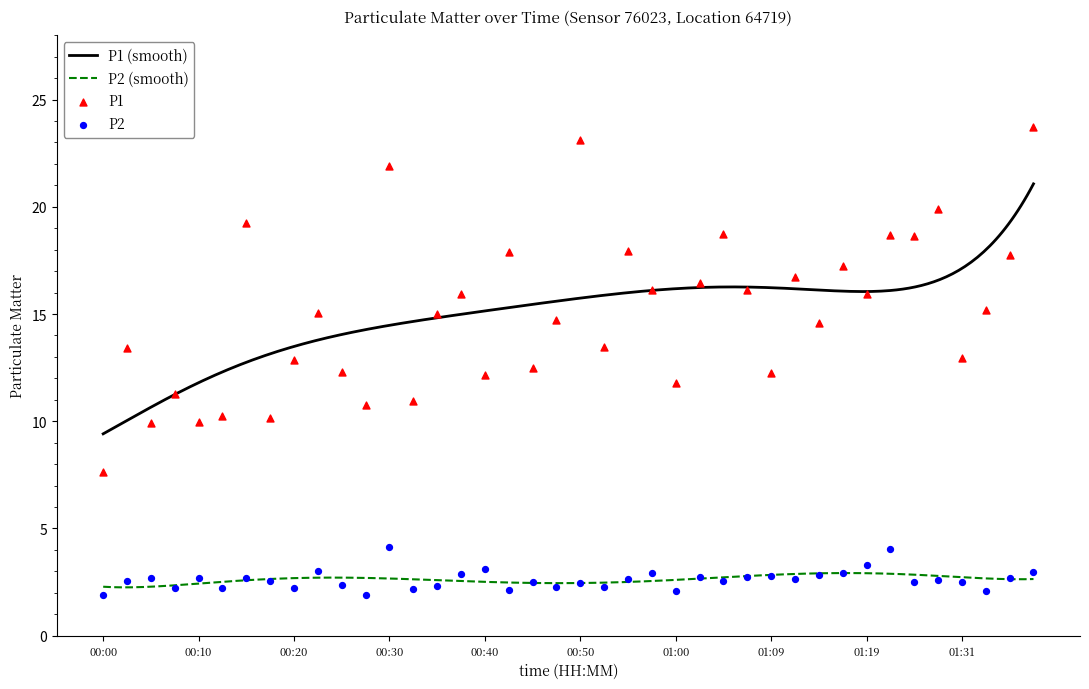

What is the maximum value for P2 (smooth)?

2.9